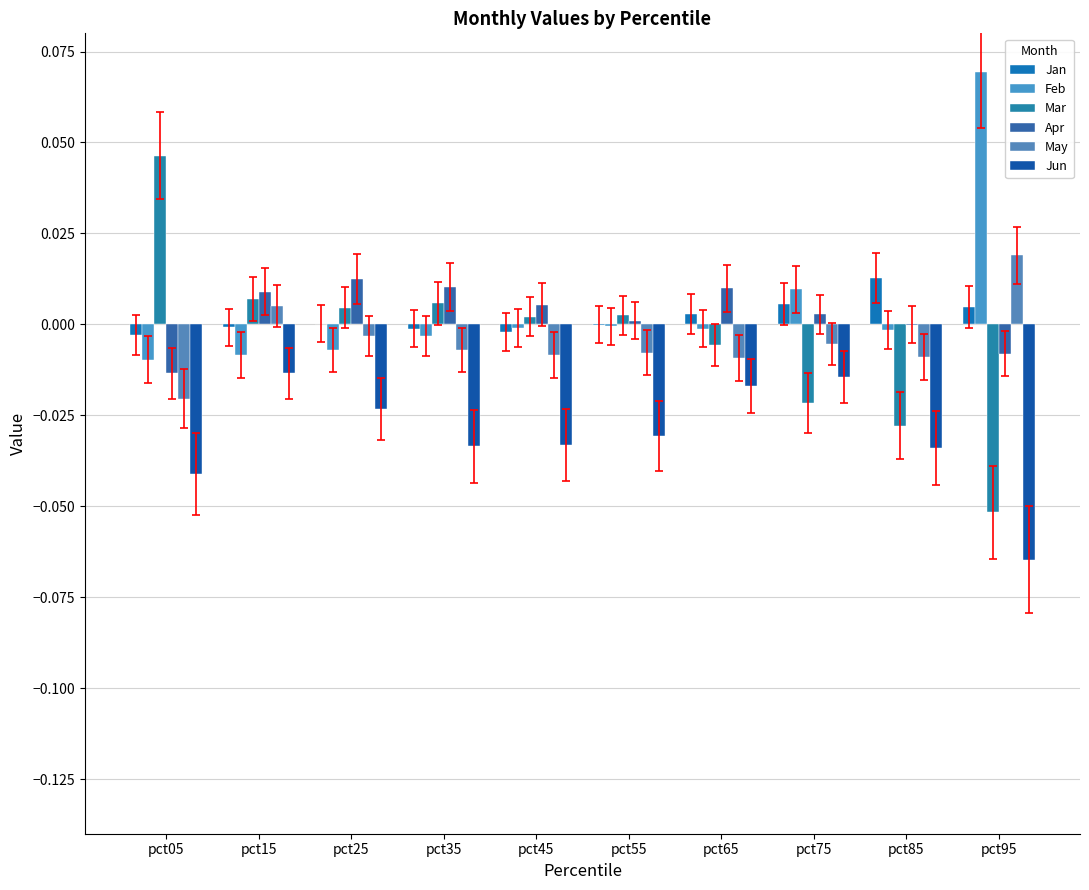

Count the number of categories in the chart.

10